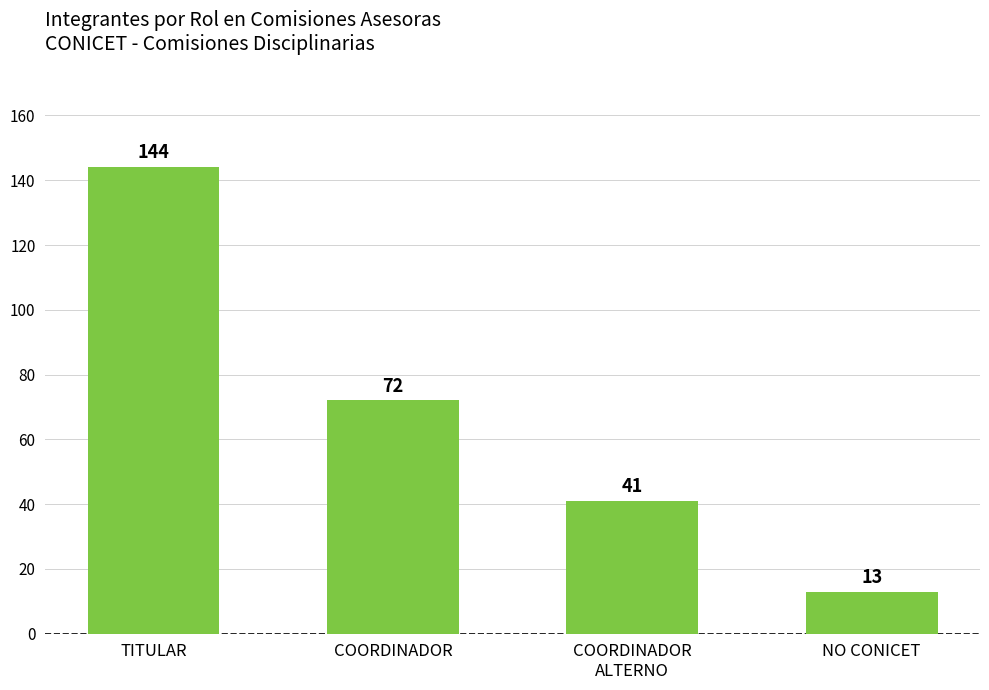

Reading right to left, what are all the values shown in this chart?

NO CONICET=13	COORDINADOR
ALTERNO=41	COORDINADOR=72	TITULAR=144